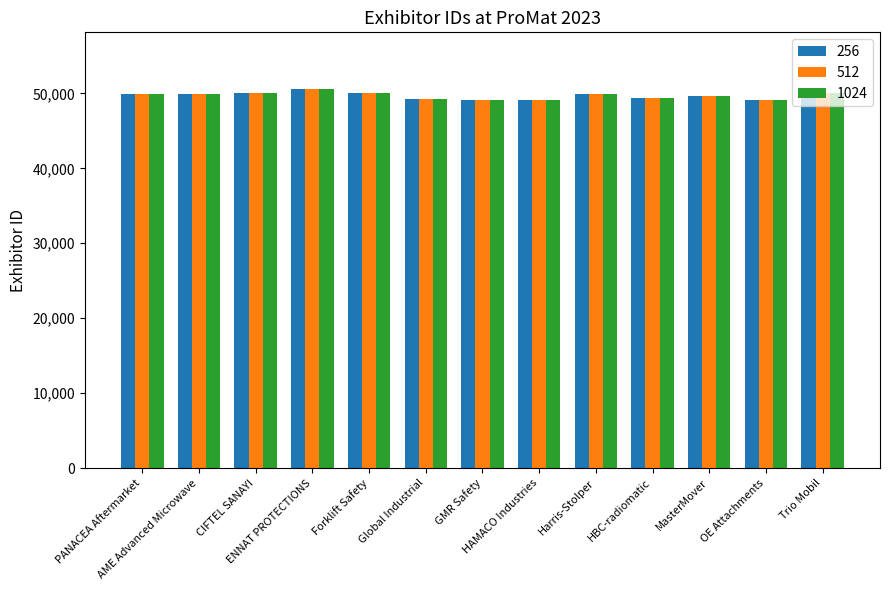

What is the difference between the maximum and second lowest values in the 512 series?

1423